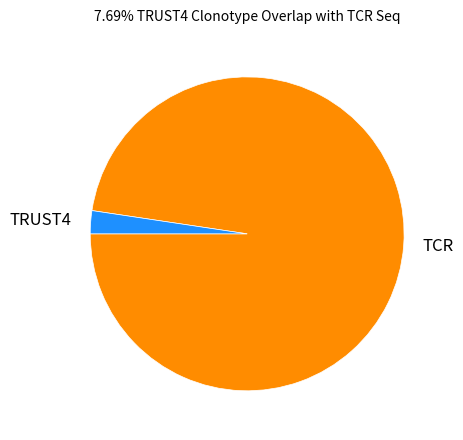

Count the number of slices in the pie.

2